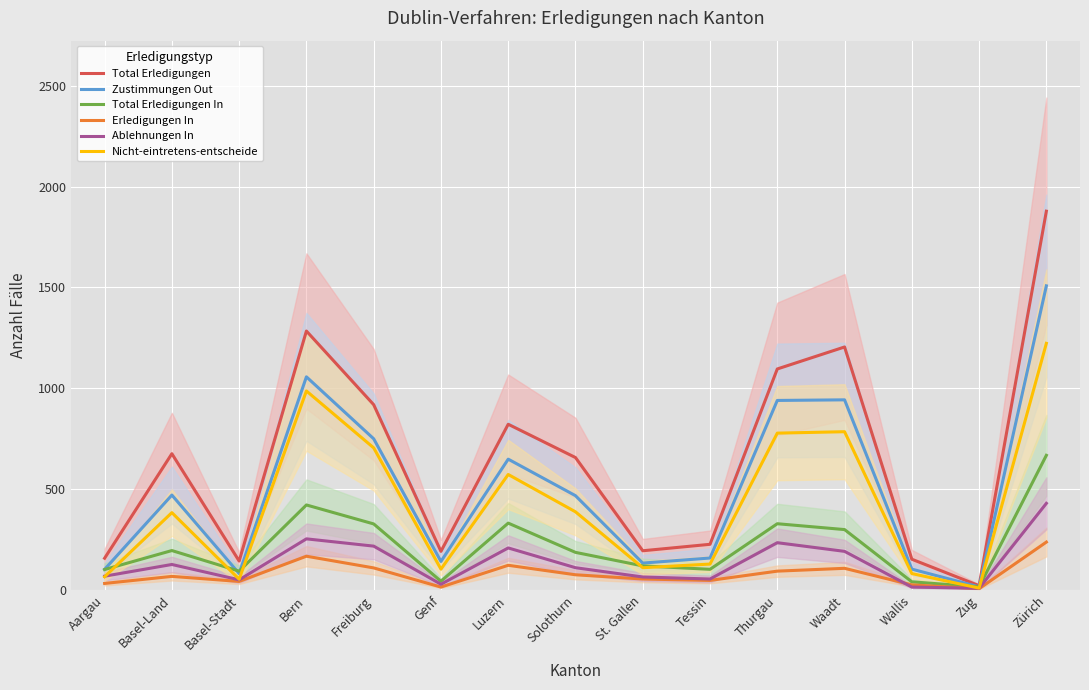

What is the total value across all series at Tessin?

721